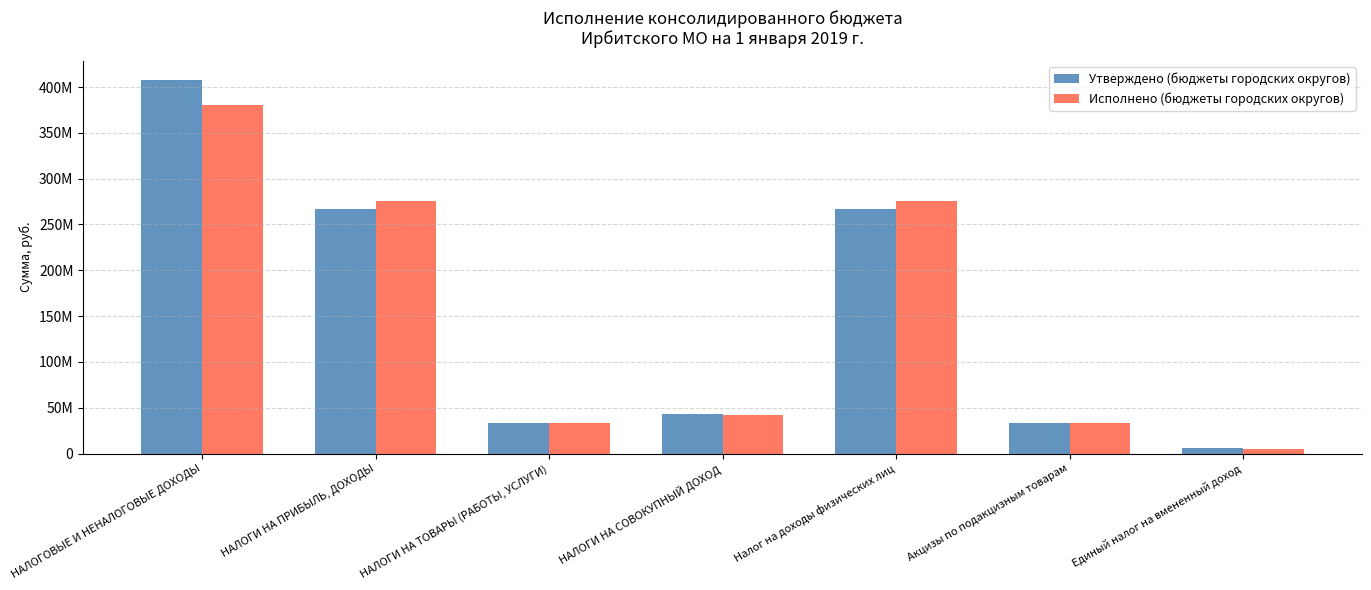

List the labels in order of Исполнено (бюджеты городских округов) value, smallest first.

Единый налог на вмененный доход, НАЛОГИ НА ТОВАРЫ (РАБОТЫ, УСЛУГИ), Акцизы по подакцизным товарам, НАЛОГИ НА СОВОКУПНЫЙ ДОХОД, НАЛОГИ НА ПРИБЫЛЬ, ДОХОДЫ, Налог на доходы физических лиц, НАЛОГОВЫЕ И НЕНАЛОГОВЫЕ ДОХОДЫ